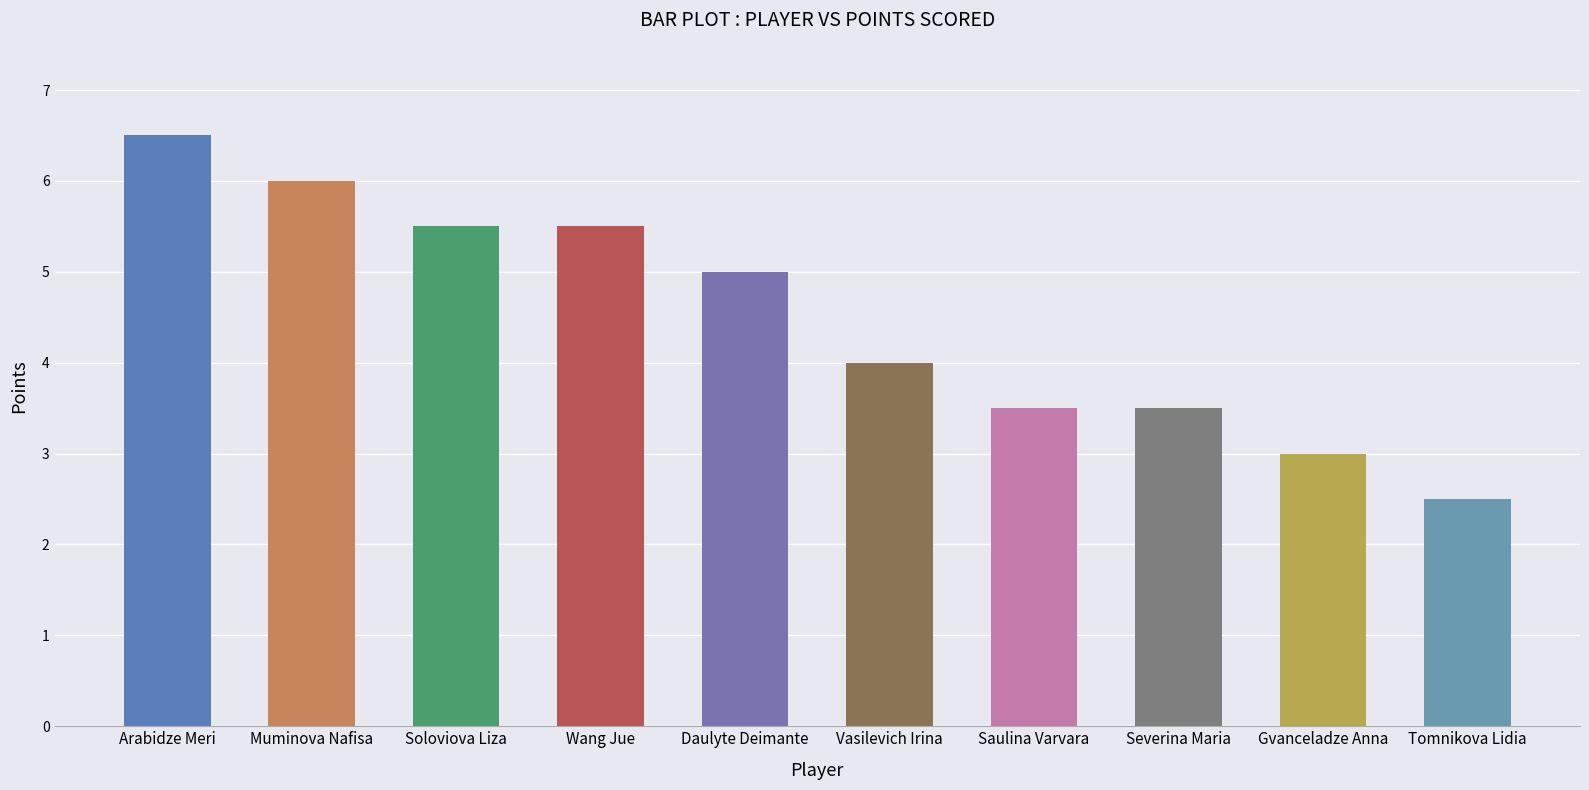

What is the difference between the maximum and minimum values?

4.0